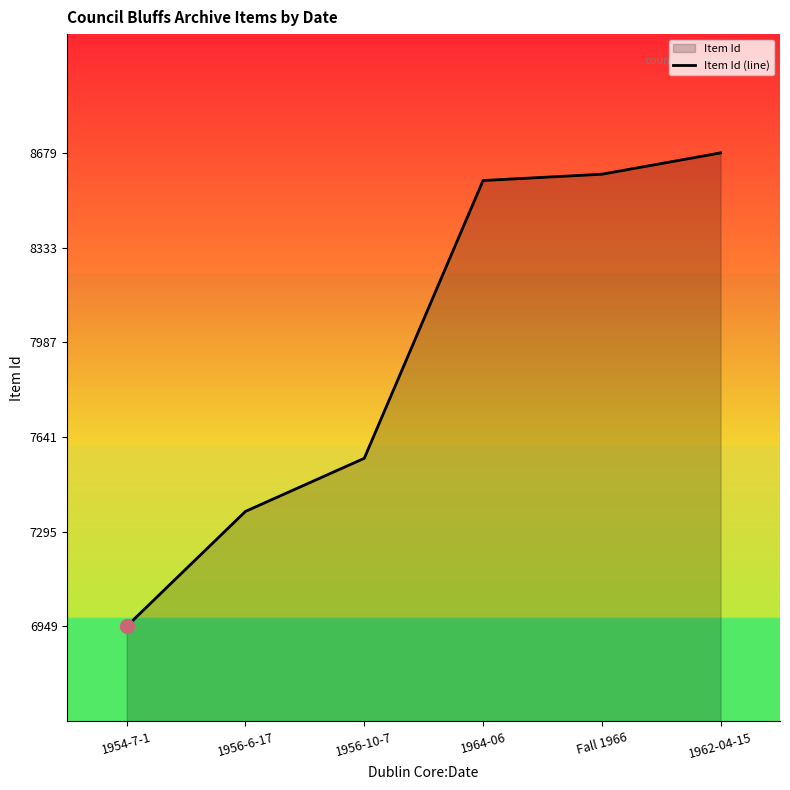

What position from the right is 1964-06?

3